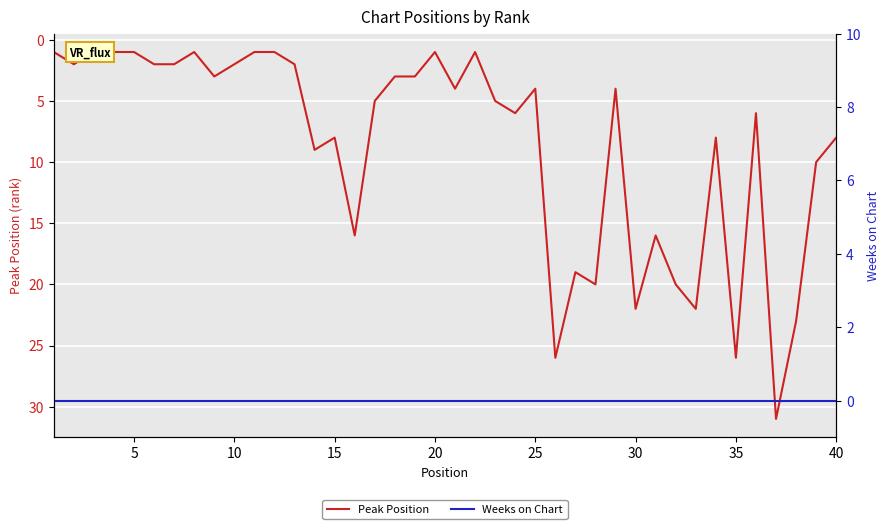

The Peak Position series shows 10 at 38. True or false?

True